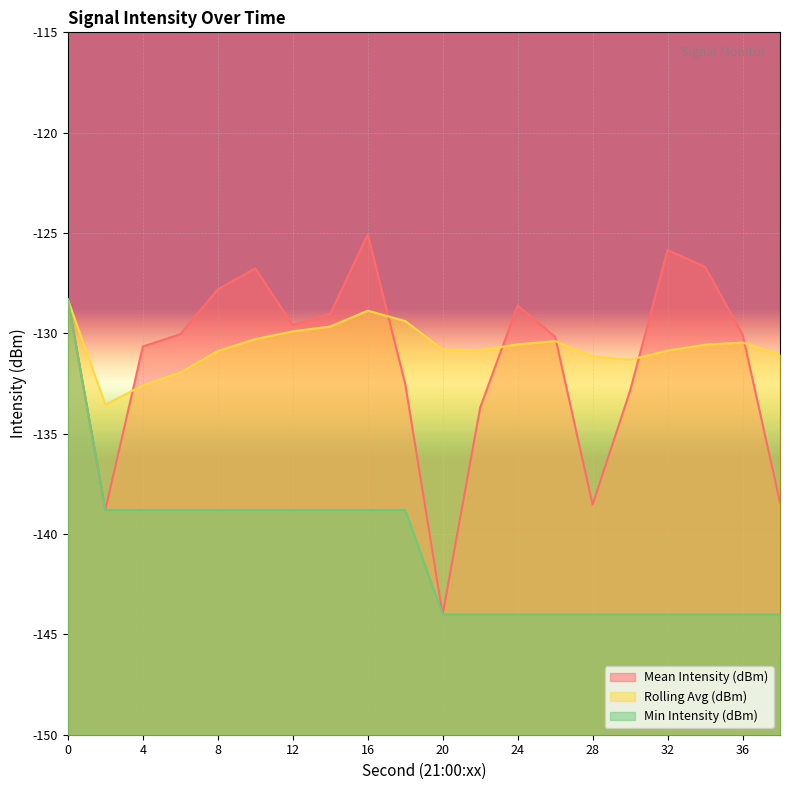

What is the difference between the maximum and second lowest values in the Rolling Avg (dBm) series?

4.3